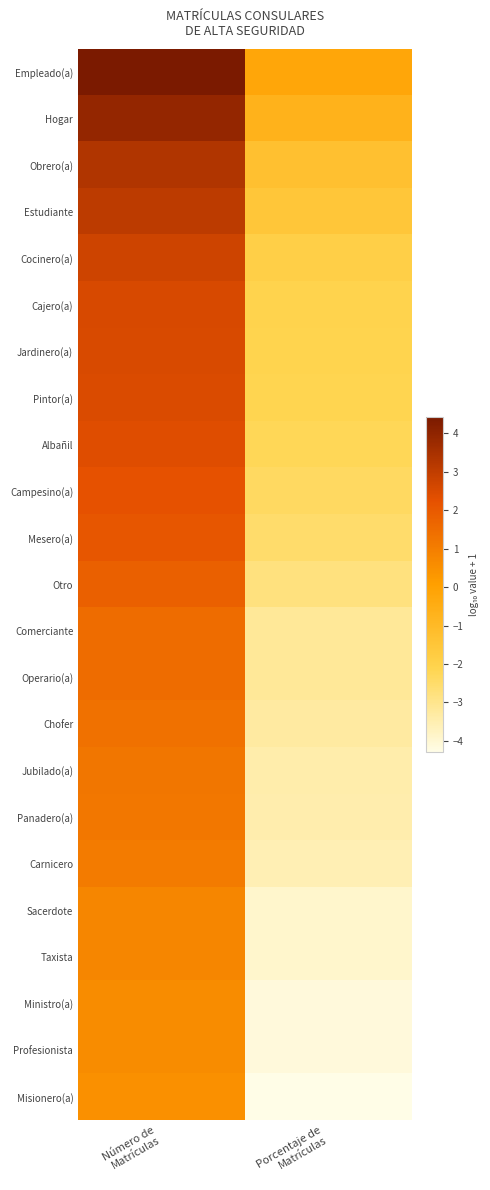

What is the difference between the highest and lowest values at Número de
Matrículas?

4.0